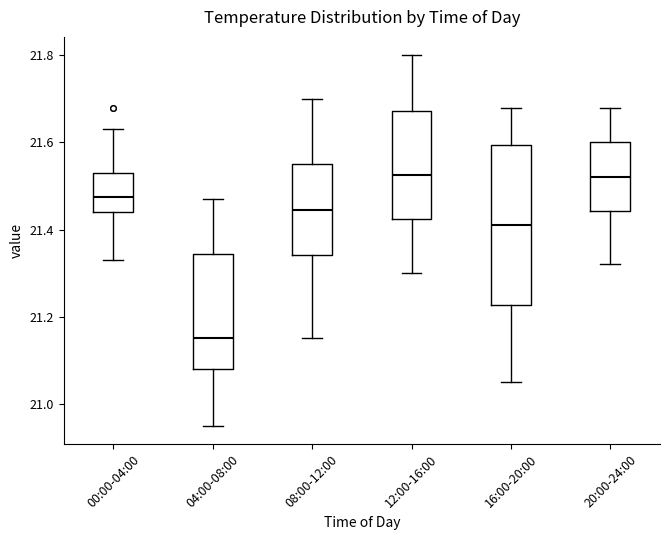

Which box is the tallest, from its lower edge to its upper edge?

16:00-20:00